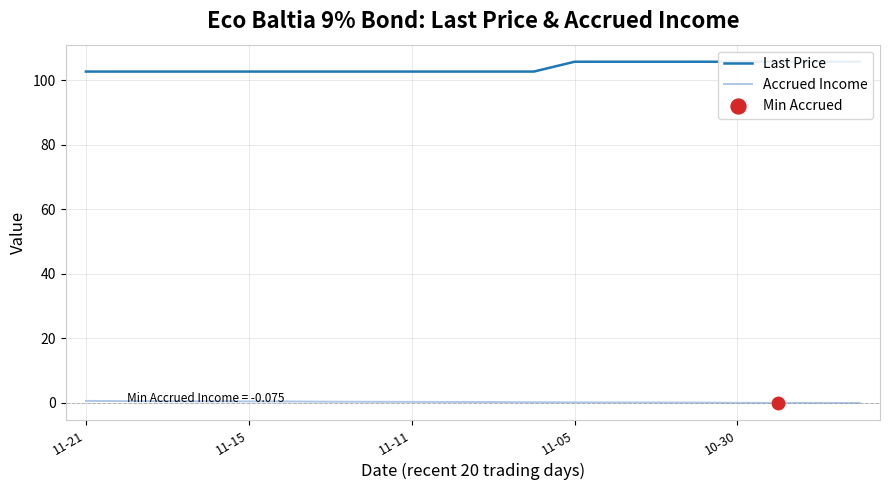

Which series reaches the maximum Y coordinate?

Last Price